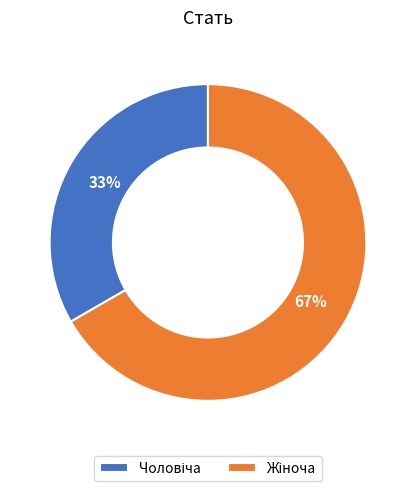

To the nearest percent, what is the average slice percentage?

50%